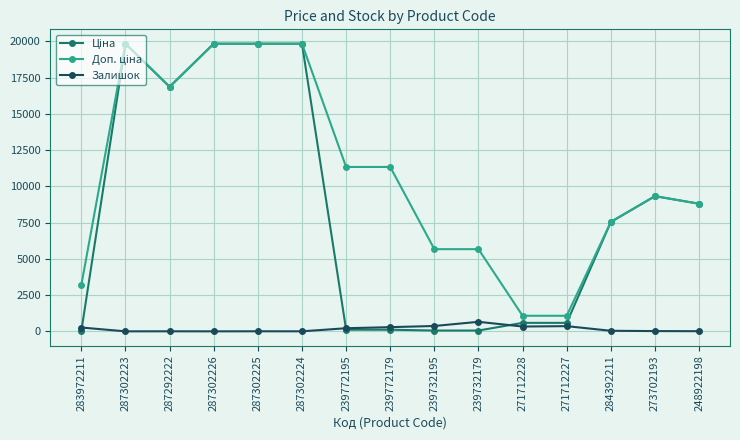

At how many categories does at least one series exceed 8012?

9